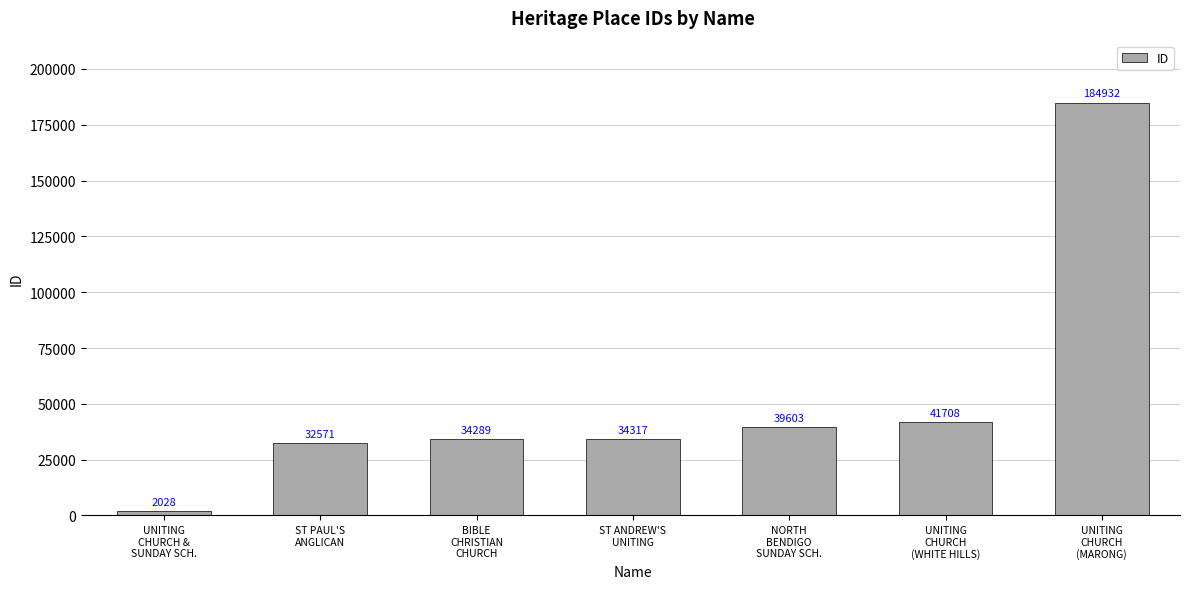

At which label is the value closest to 93480?

UNITING
CHURCH
(WHITE HILLS)